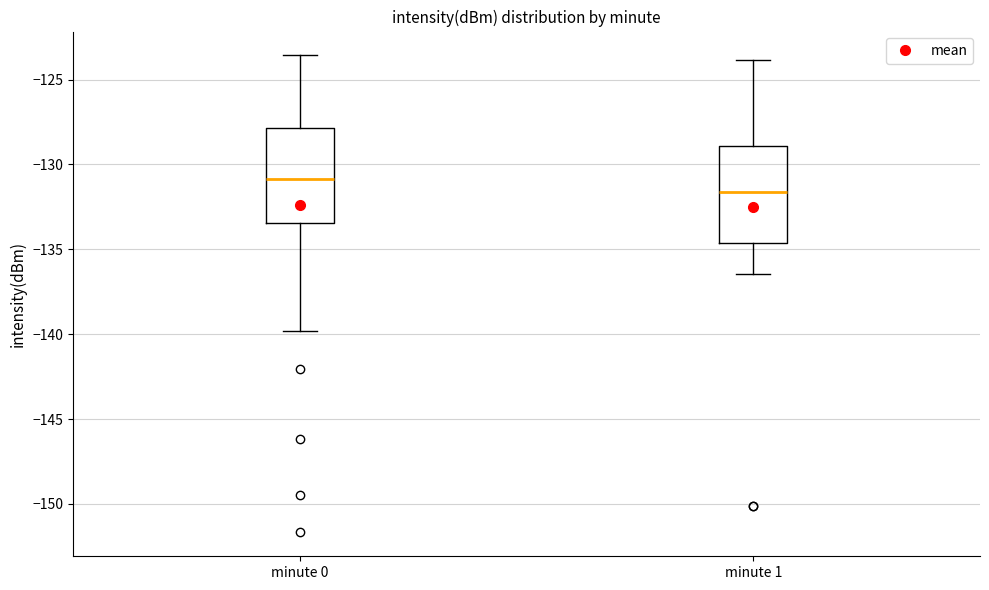

Reading left to right, read every box against the y-axis: the position of its median line, the range the box covers, and the ends of its whiskers. The values are not printed on the chart, so give them approximately, as read against the axis.

minute 0: median -131.0, box -133.5 to -128.0, whiskers -140.0 to -123.5
minute 1: median -131.5, box -134.5 to -129.0, whiskers -136.5 to -124.0